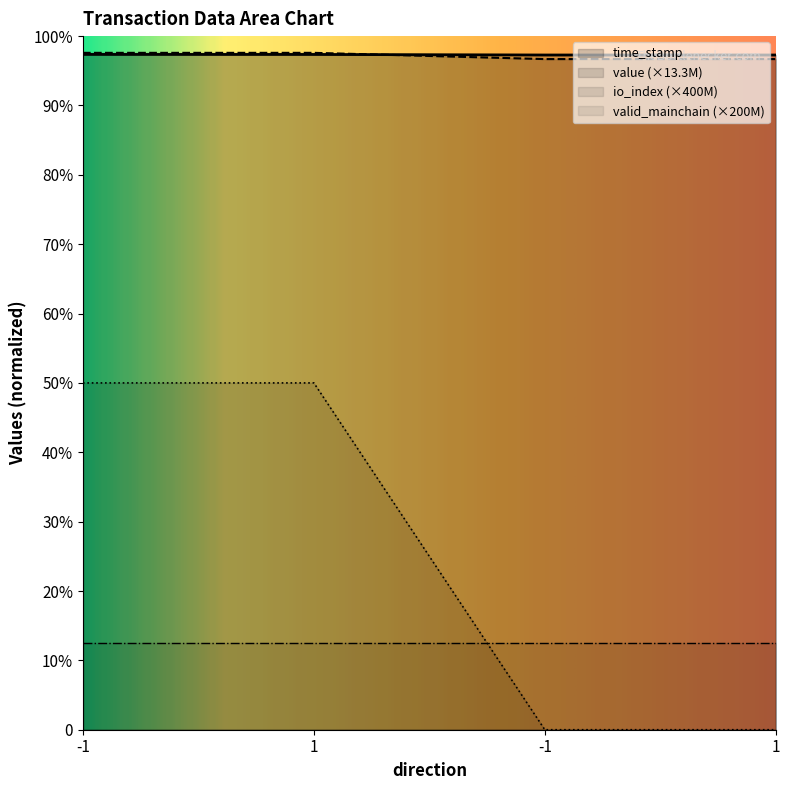

True or false: value has more than 1 points higher than both neighbors.

False